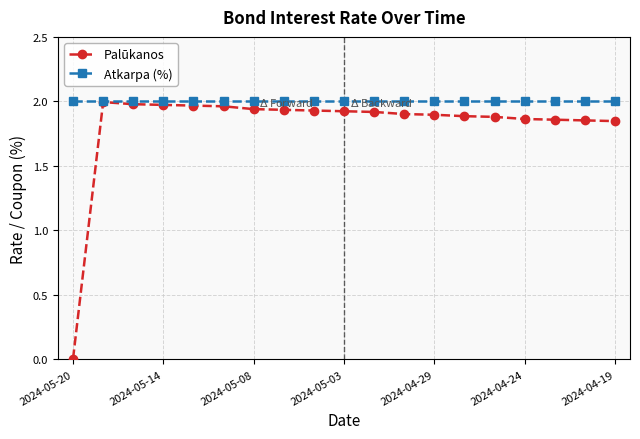

Which series has the largest range (max minus min)?

Palūkanos